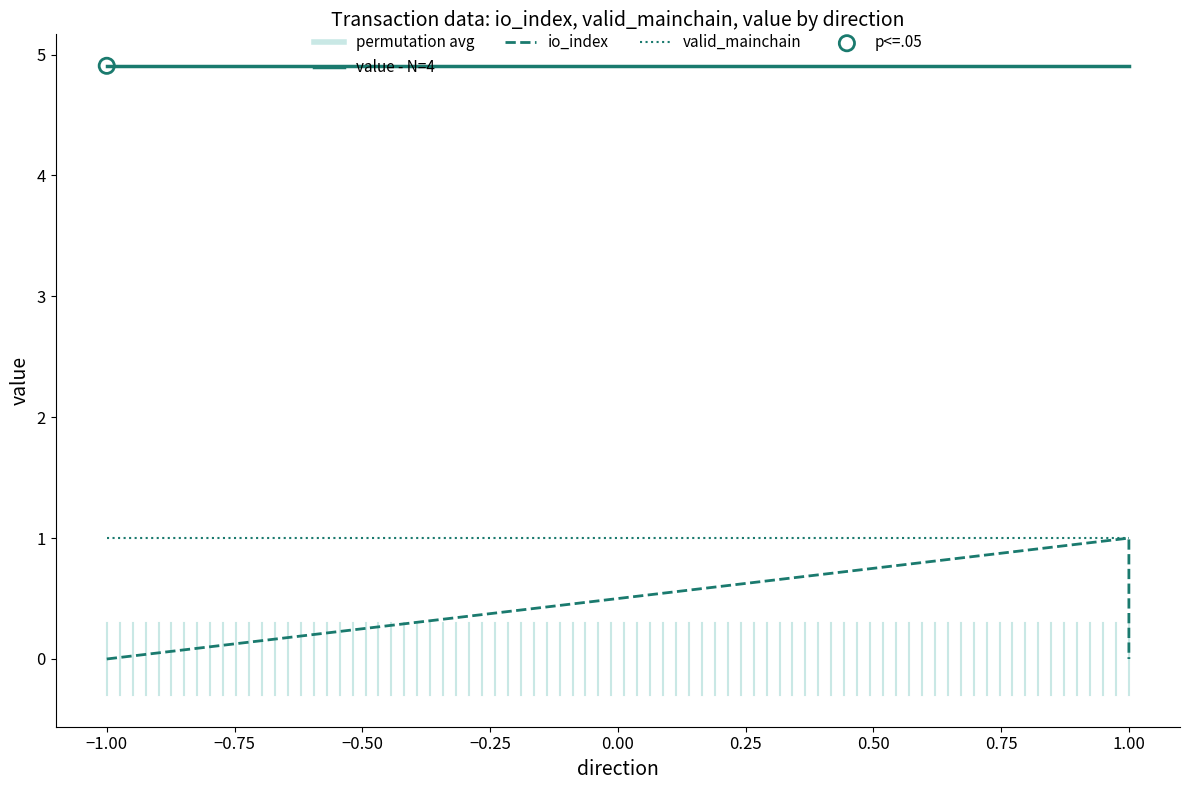

What is the total value across all series at −1.00?

5.9